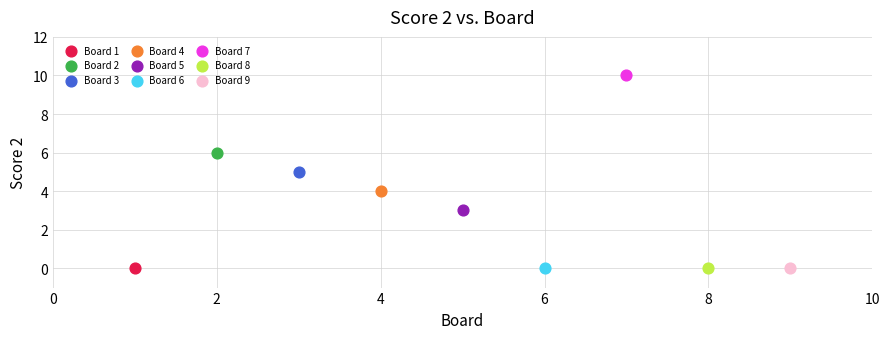

Which series reaches the maximum Y coordinate?

Board 7